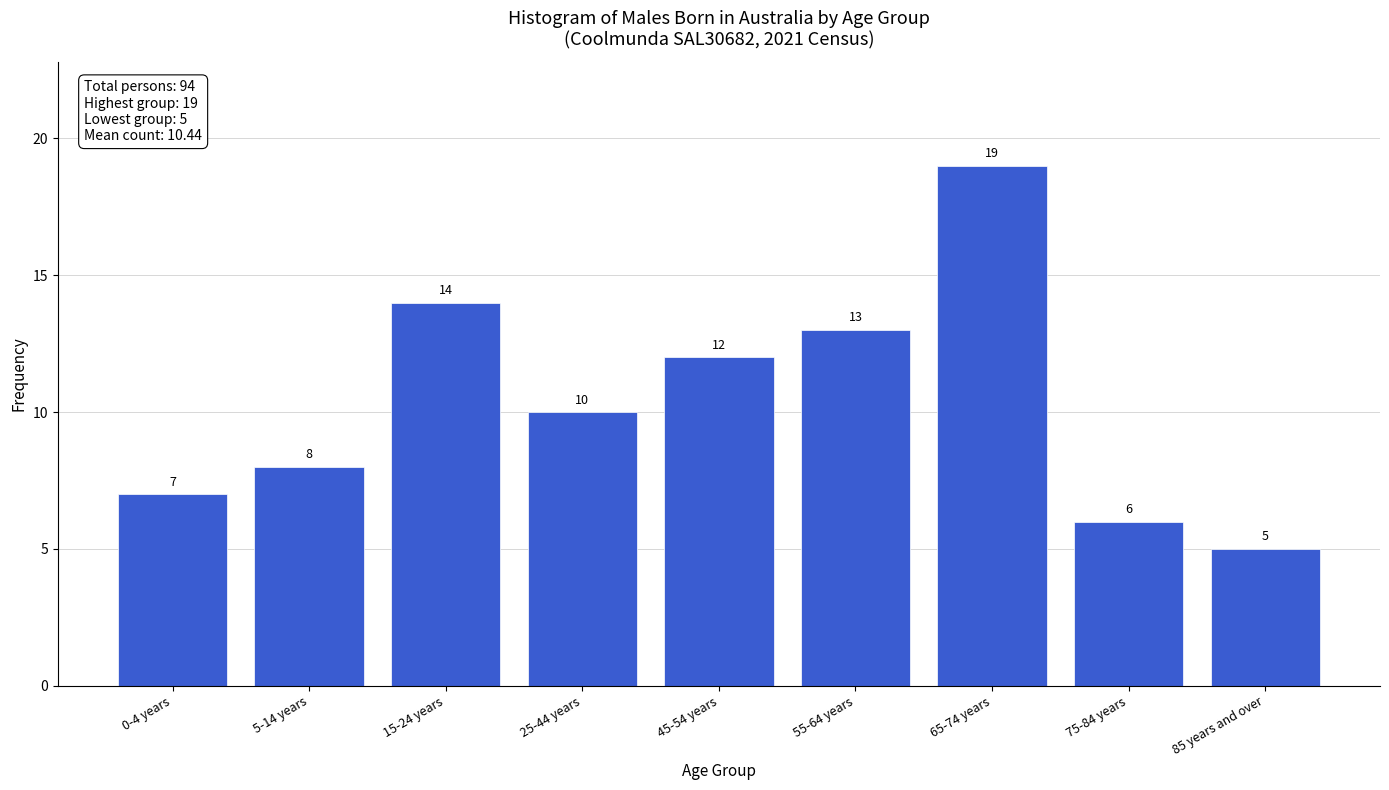

Reading left to right, what are all the values shown in this chart?

0-4 years=7	5-14 years=8	15-24 years=14	25-44 years=10	45-54 years=12	55-64 years=13	65-74 years=19	75-84 years=6	85 years and over=5